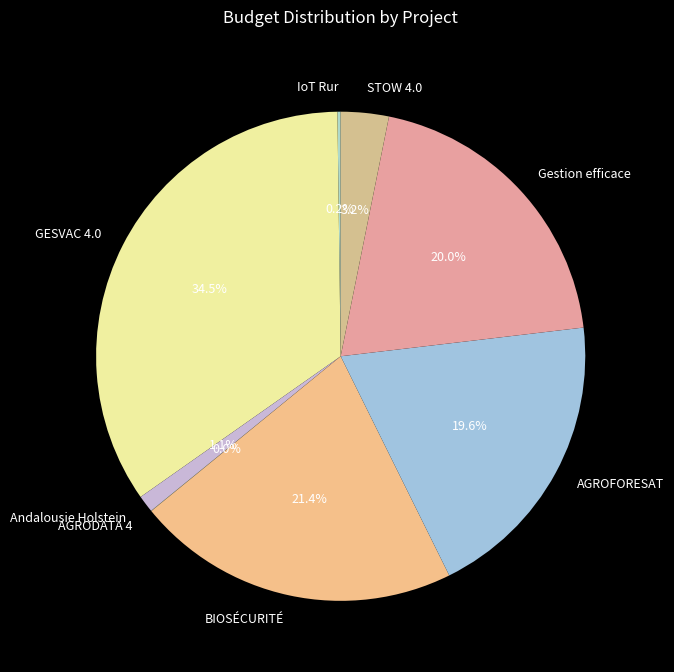

To the nearest percent, what is the combined percentage of Gestion efficace and STOW 4.0?

23%